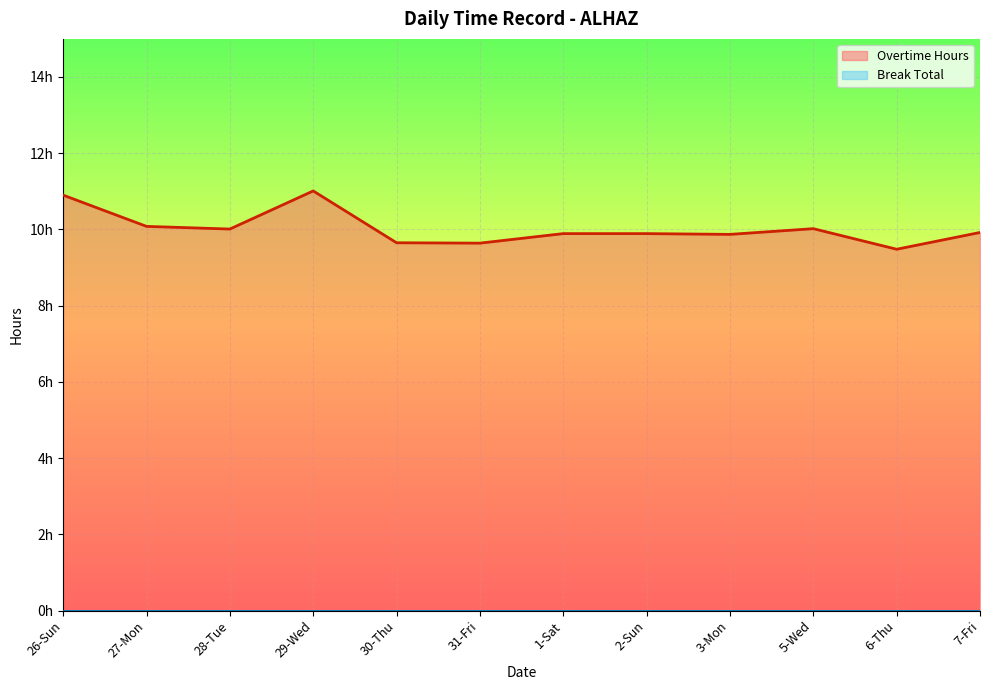

True or false: the data shows 5.9 at 30-Thu.

False